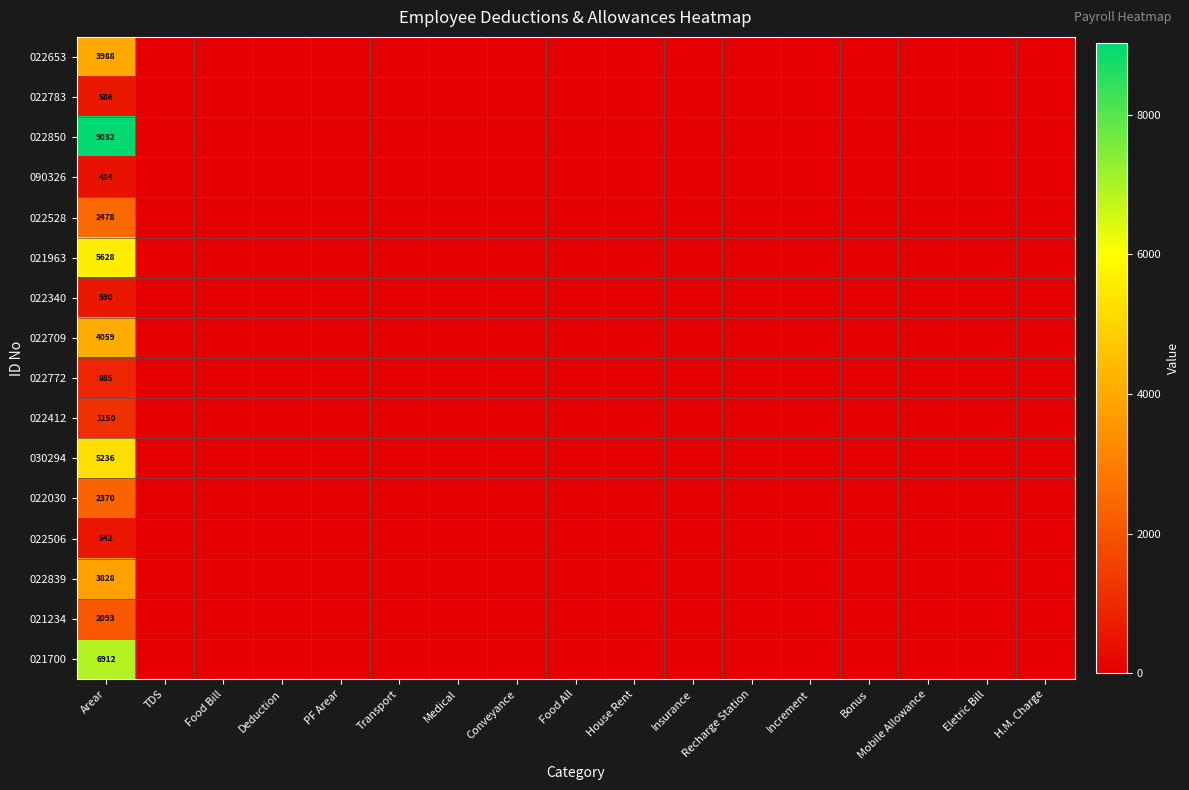

The 022412 series shows 0.0 at Bonus. True or false?

True